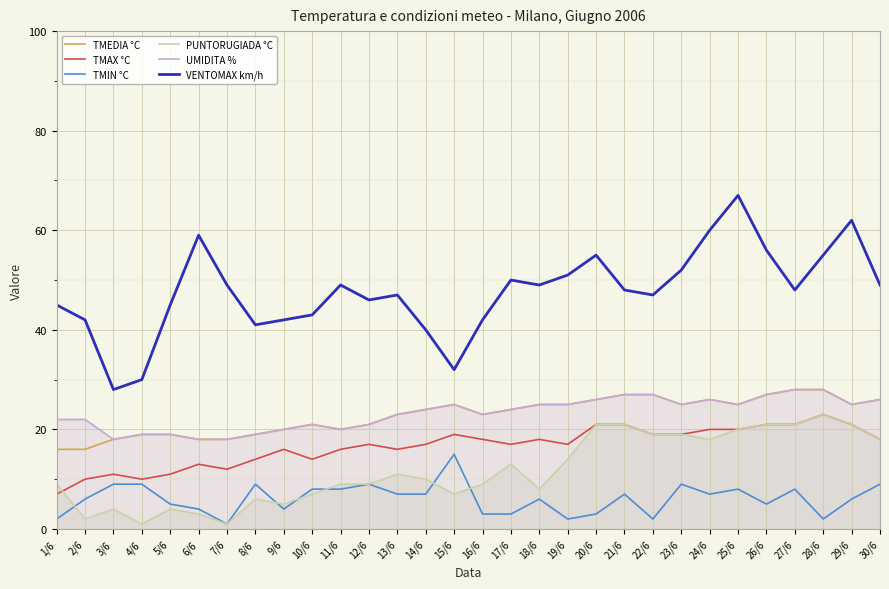

How many interior local valleys does the TMAX °C series have?

6